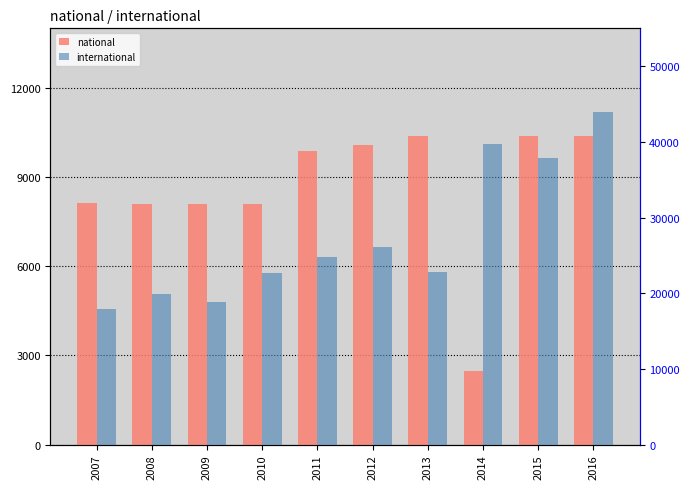

Reading right to left, extract all data points from this chart.

national: 10379	10379	2478	10378	10070	9881	8102	8102	8102	8123
international: 43926	37860	39681	22793	26121	24748	22708	18787	19867	17967